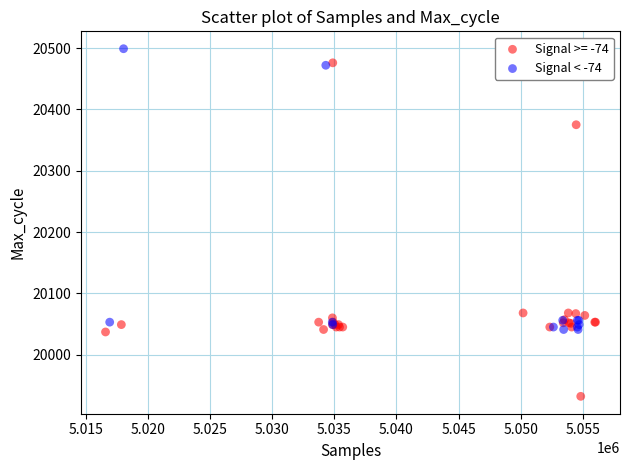

Which series has the largest Y range (max minus min)?

Signal >= -74